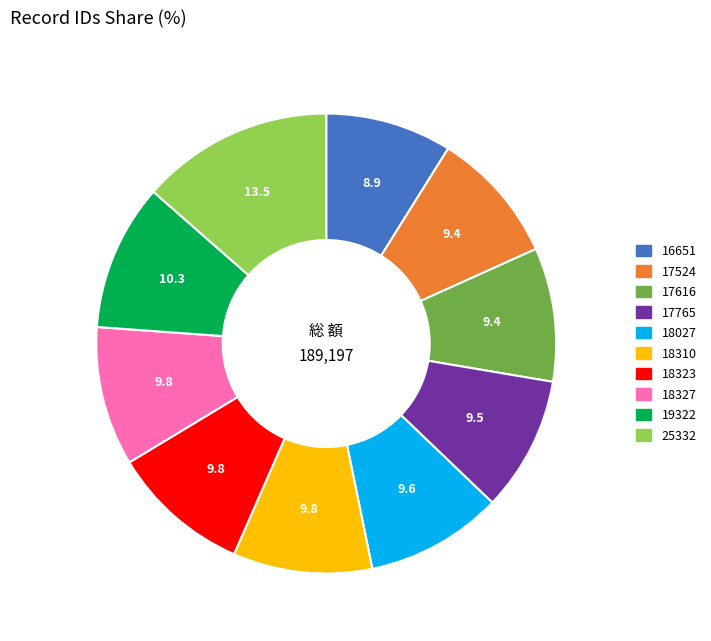

Is it true that 18310 is 1% of the pie?

False